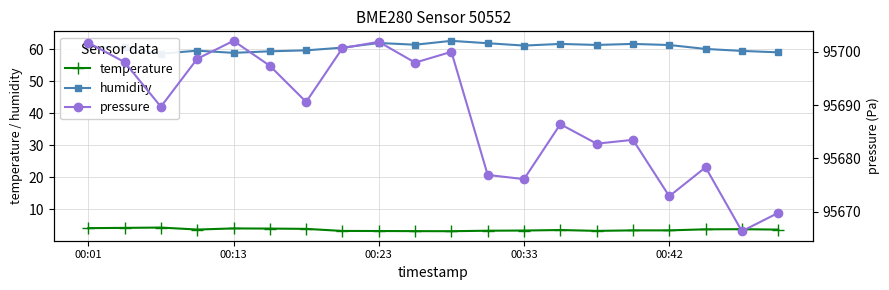

What are all the series names shown in the legend?

temperature, humidity, pressure